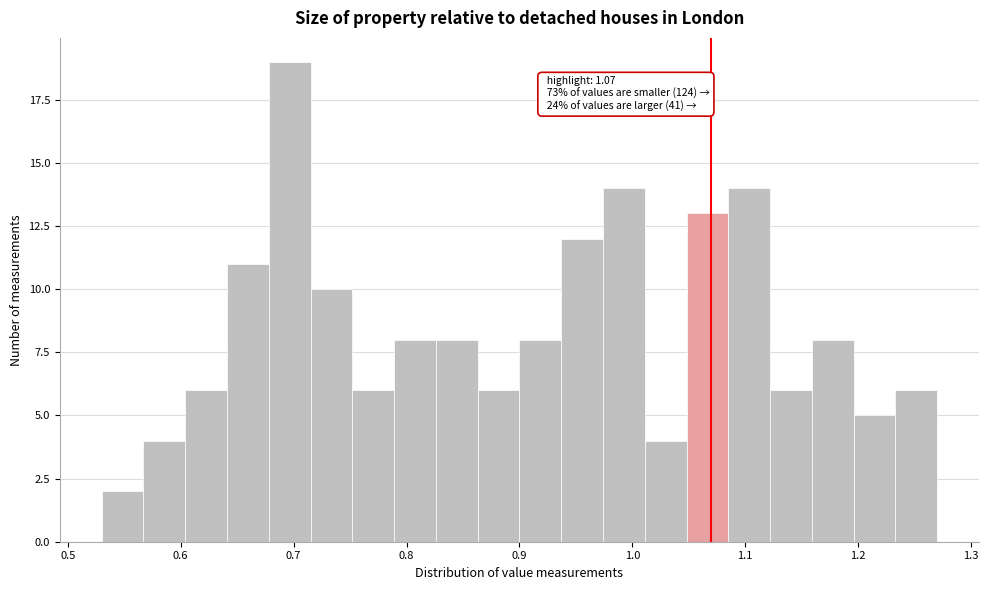

Around what value on the x-axis is the tallest bar? Give the approximate position of its centre, as read against the axis.

0.70